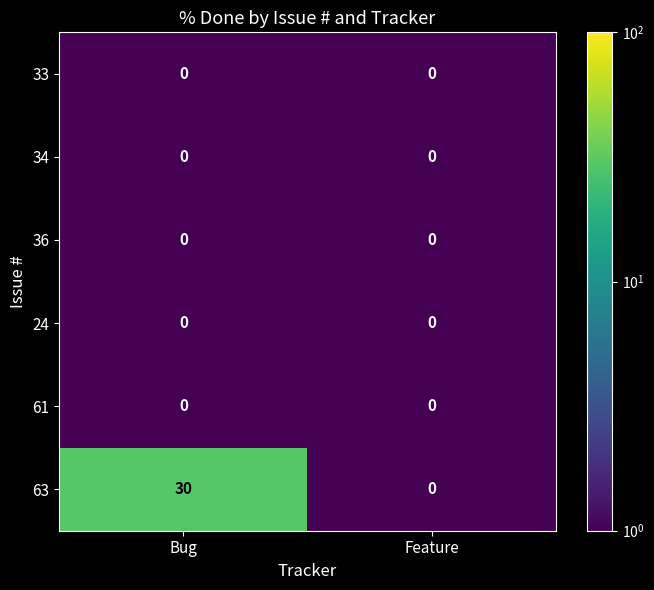

Which series has the largest total across all categories?

63